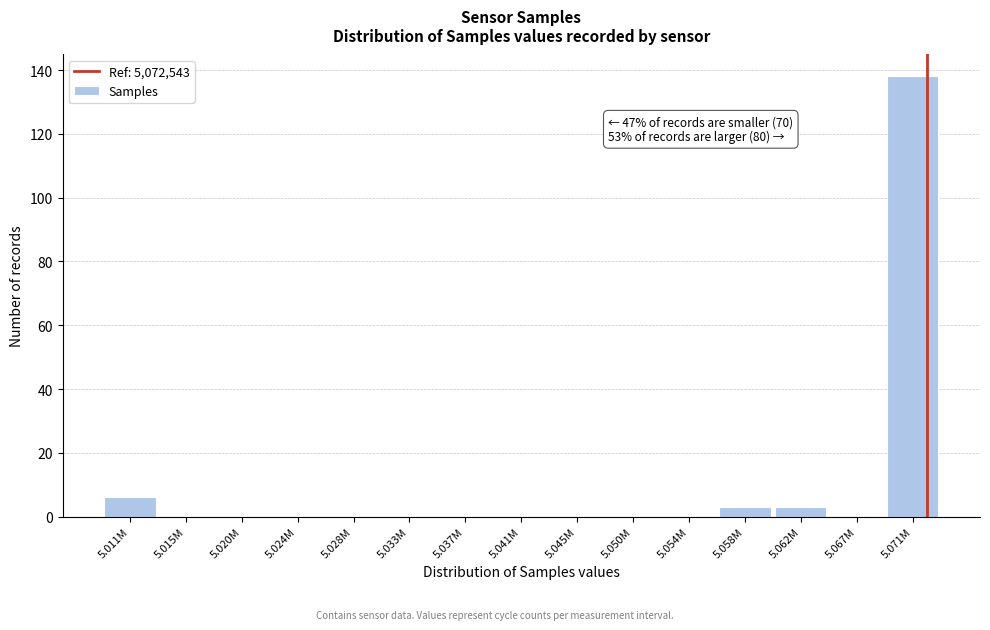

Reading right to left, list all the values displayed in this chart.

5.071M=138	5.067M=0	5.062M=3	5.058M=3	5.054M=0	5.050M=0	5.045M=0	5.041M=0	5.037M=0	5.033M=0	5.028M=0	5.024M=0	5.020M=0	5.015M=0	5.011M=6